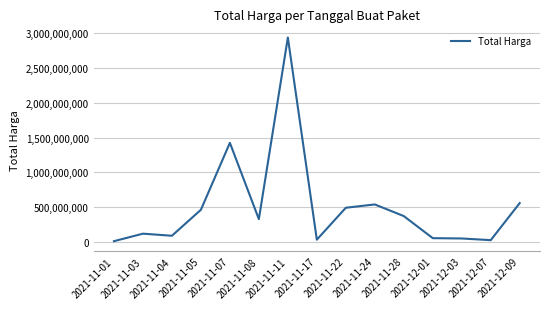

What is the average value?

501233139